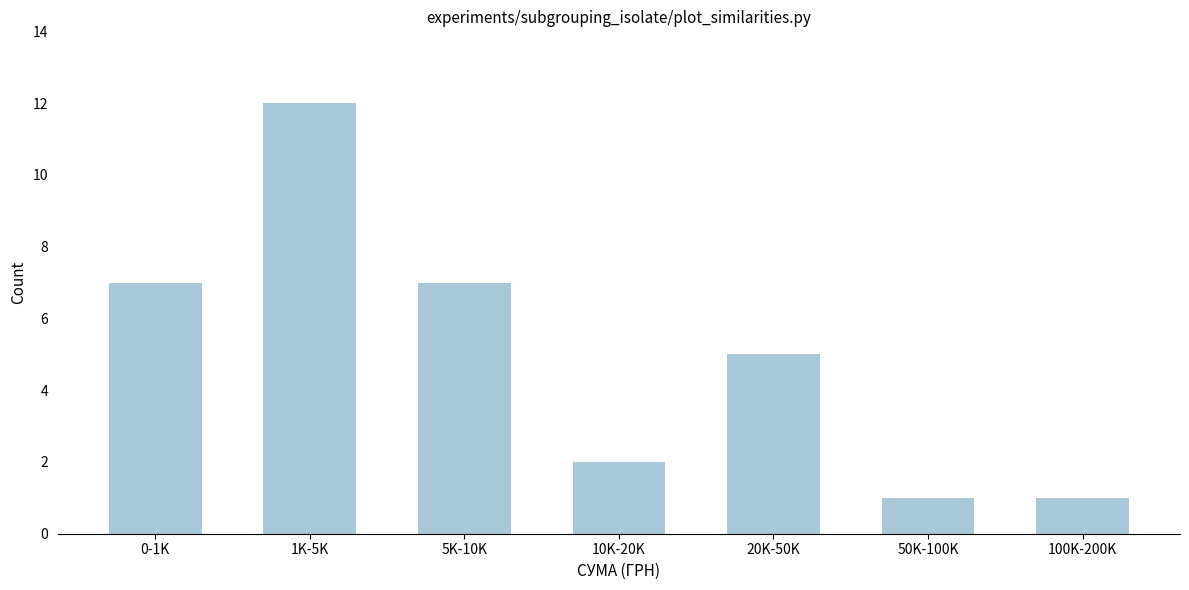

Reading right to left, list all the values displayed in this chart.

100K-200K=1	50K-100K=1	20K-50K=5	10K-20K=2	5K-10K=7	1K-5K=12	0-1K=7